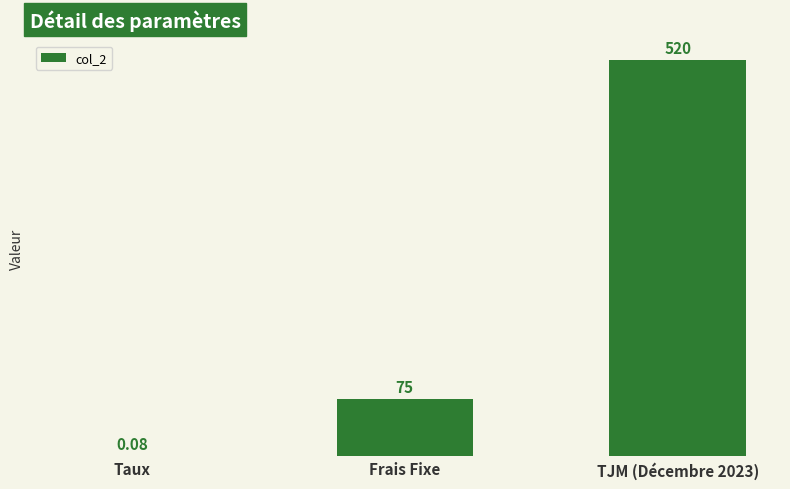

What is the maximum value shown in the chart?

520.0